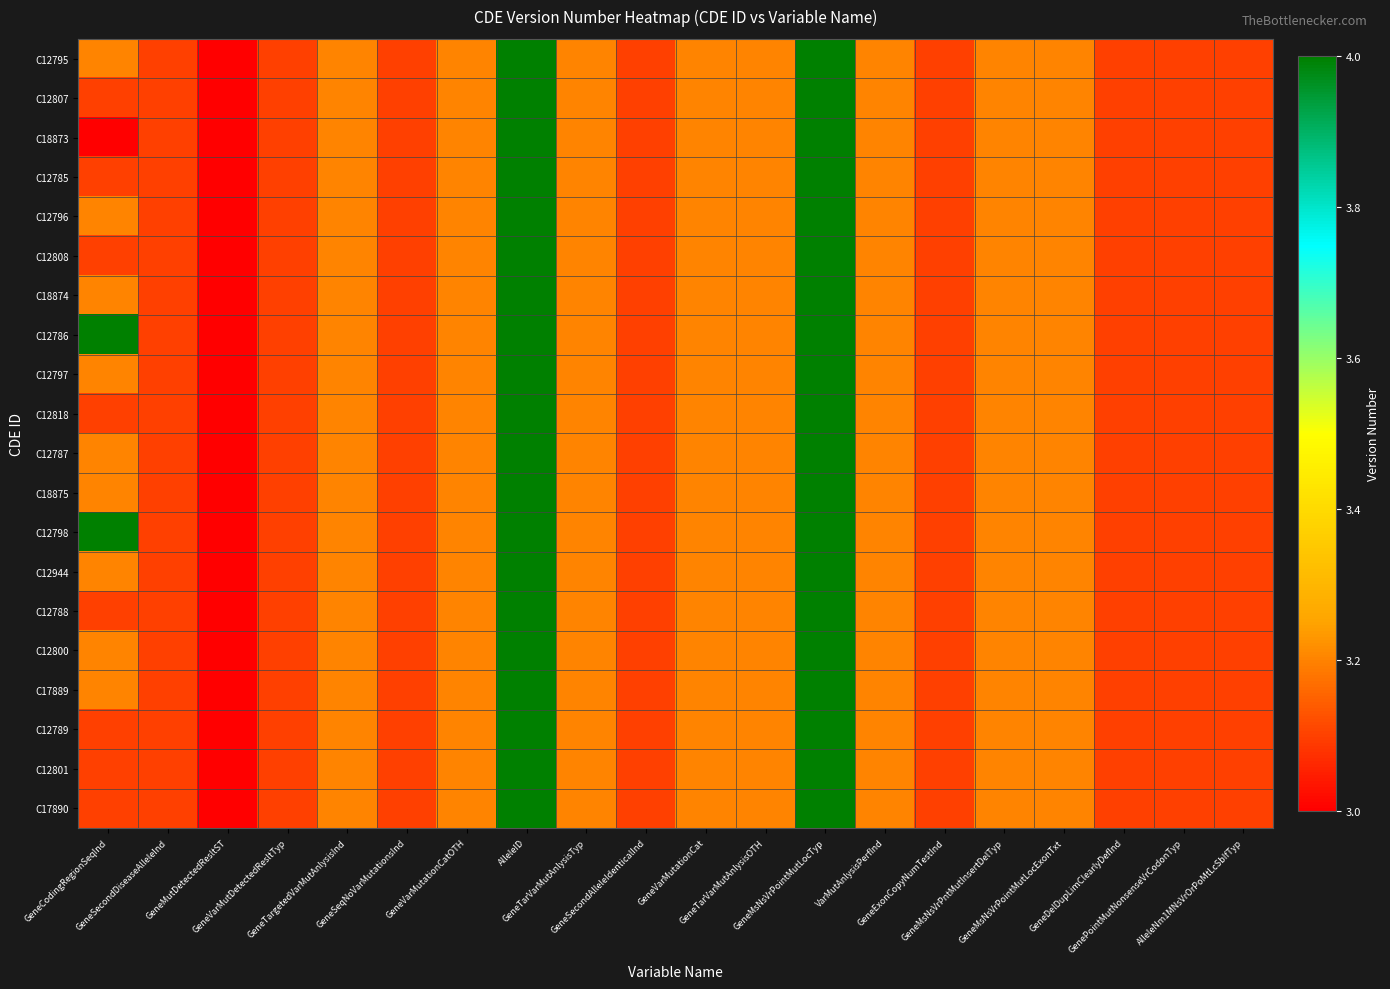

At which category is the sum across all series the highest?

AlleleID